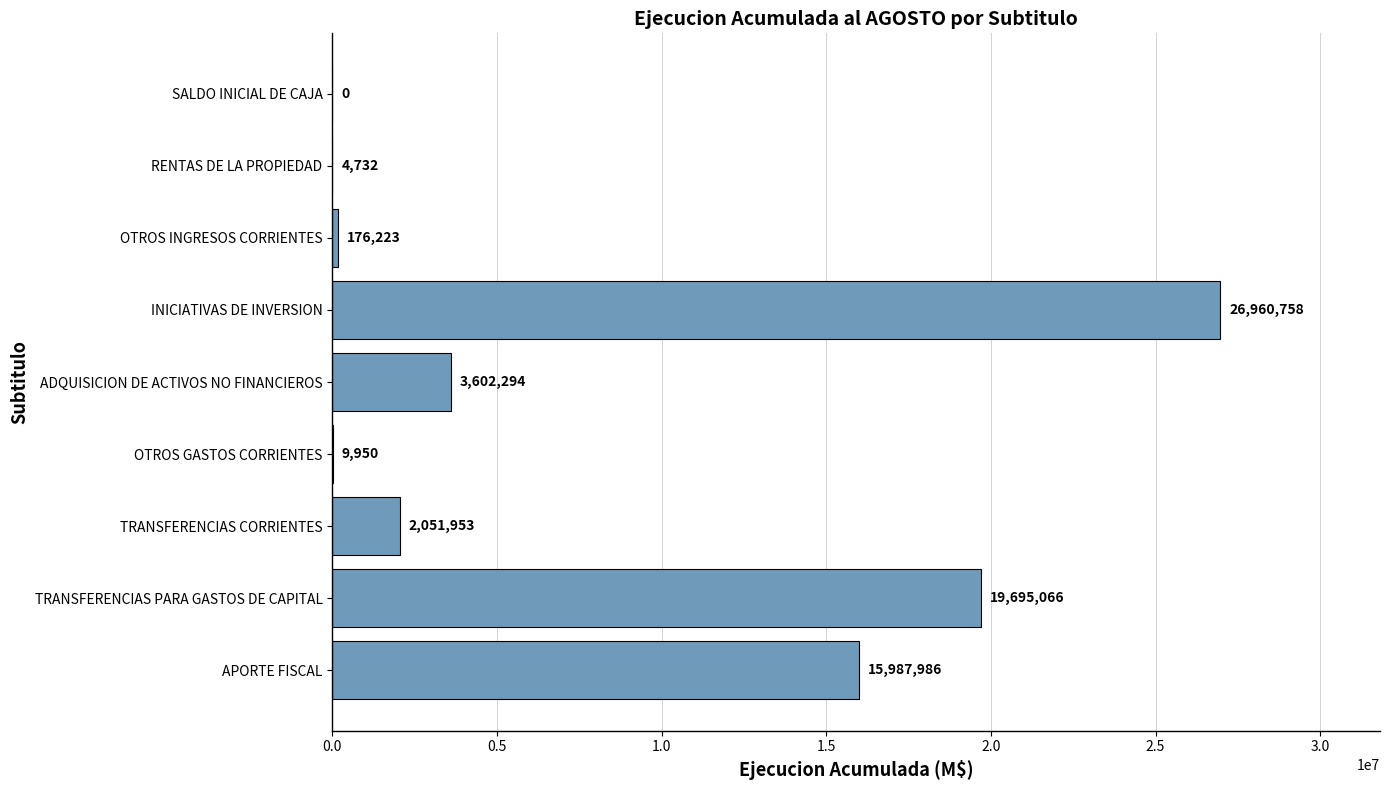

Are the bars horizontal?

Yes